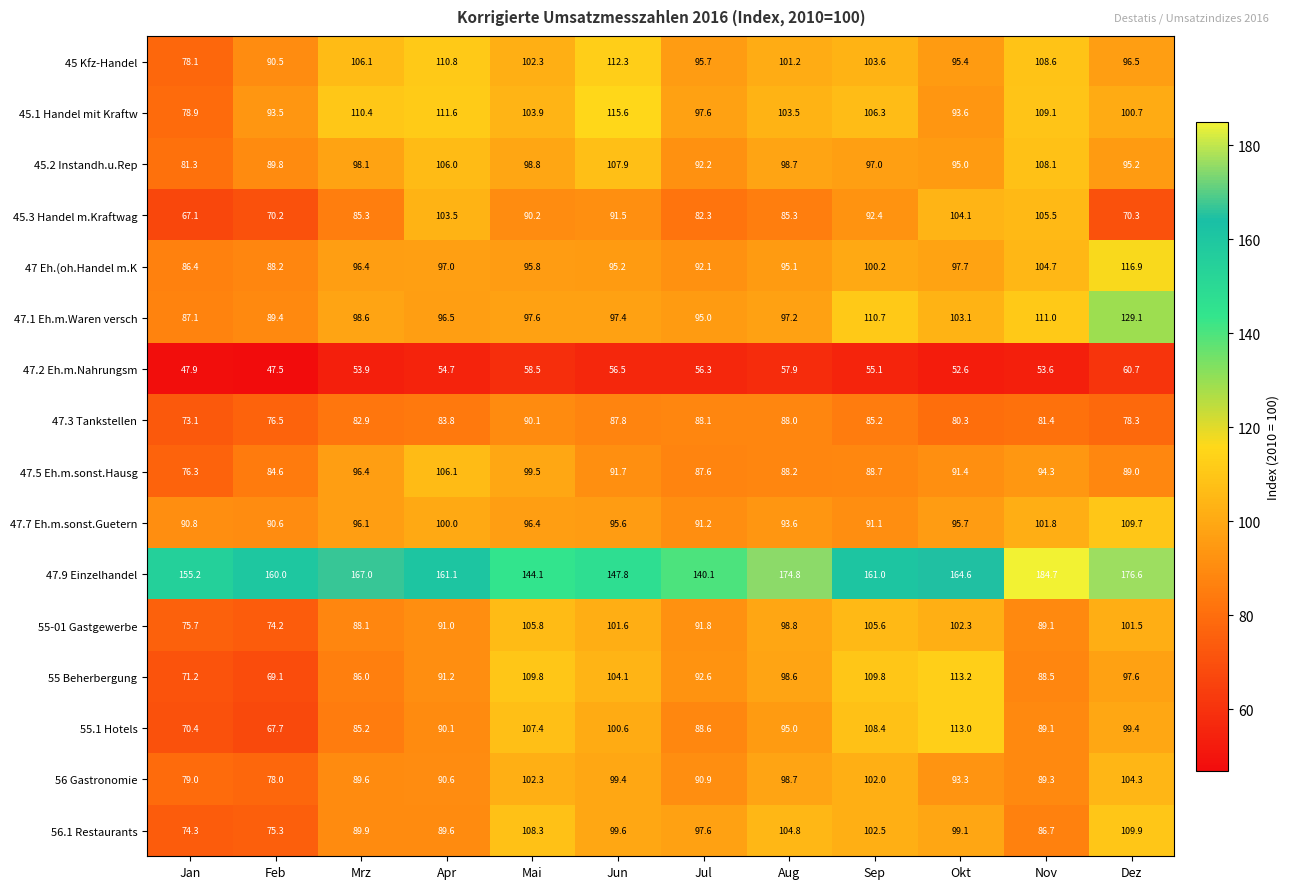

What is the approximate value of 55-01 Gastgewerbe at Jul?

91.8